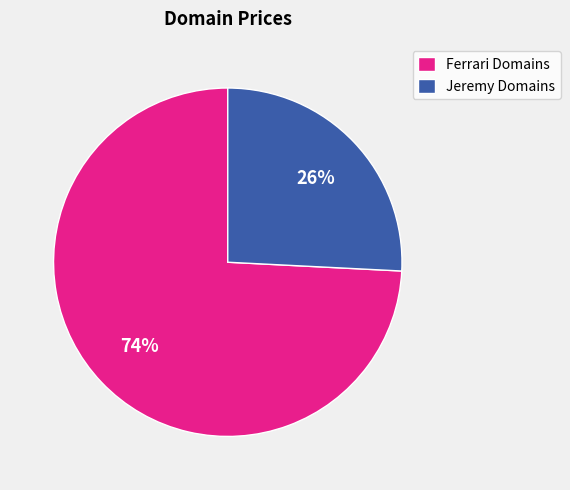

Between Jeremy Domains and Ferrari Domains, which is larger?

Ferrari Domains